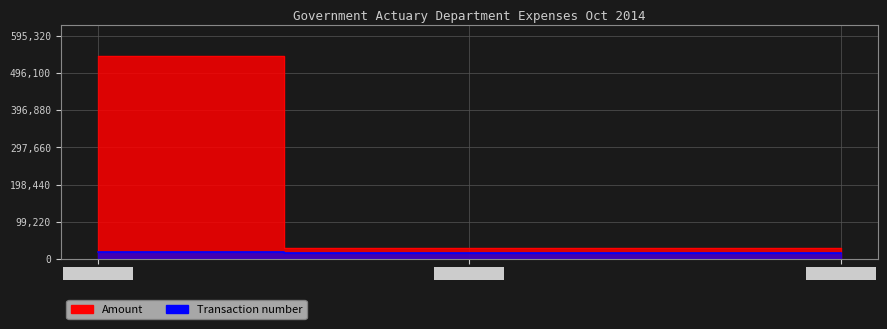

Is it true that Transaction number equals 23545.5 at 01/10/2014?

False